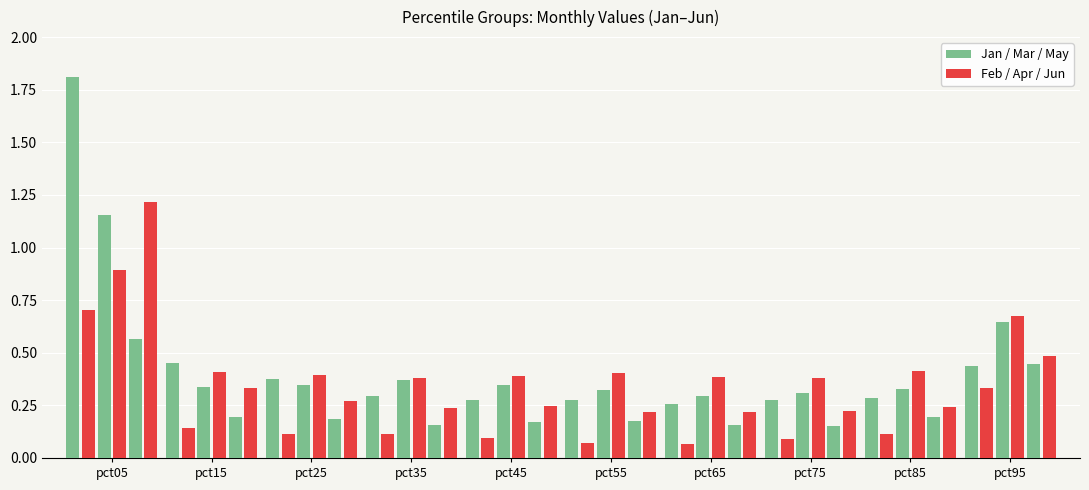

Is it true that May equals 0.4 at pct95?

True